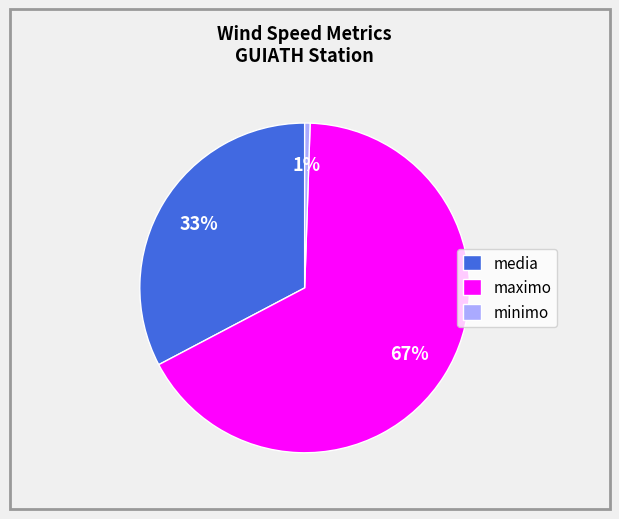

True or false: media accounts for 19% of the total.

False